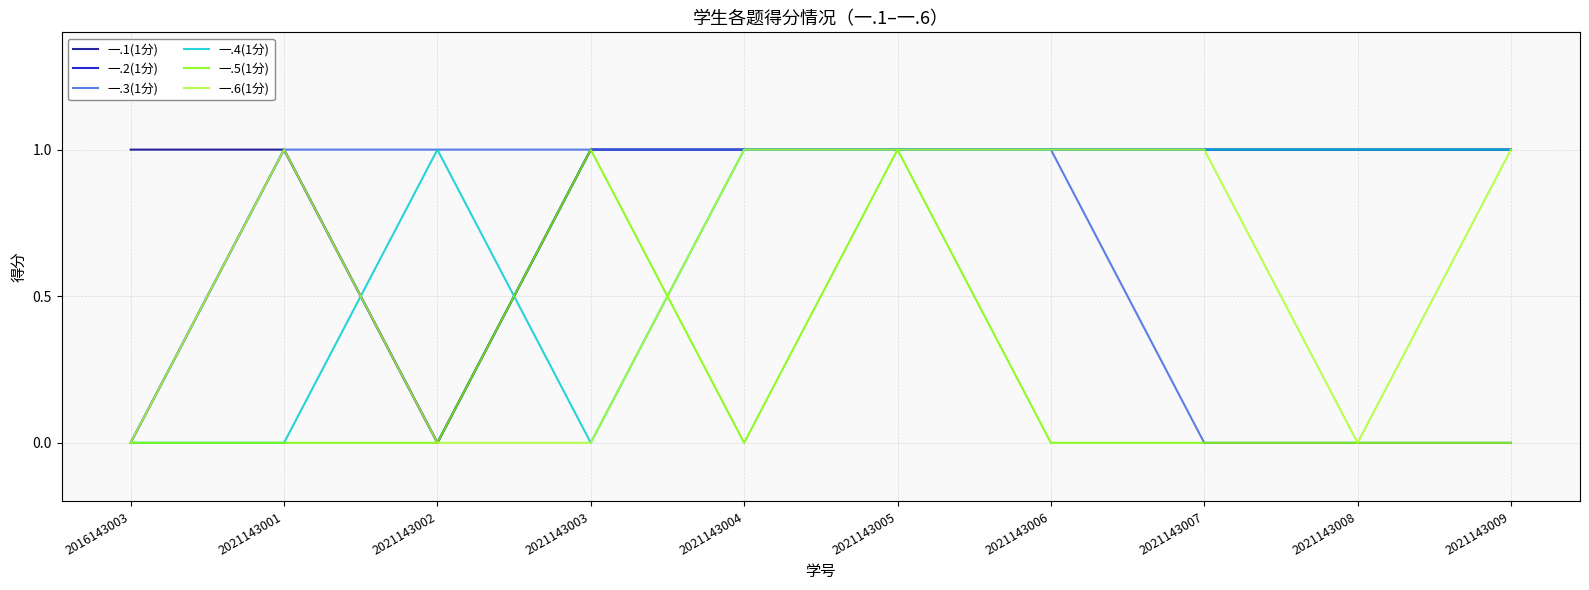

Reading right to left, transcribe all the data shown in this chart.

一.1(1分): 1	1	1	1	1	1	1	0	1	1
一.2(1分): 1	1	1	1	1	1	1	0	1	0
一.3(1分): 0	0	0	1	1	1	1	1	1	0
一.4(1分): 1	1	1	1	1	1	0	1	0	0
一.5(1分): 0	0	0	0	1	0	1	0	0	0
一.6(1分): 1	0	1	1	1	1	0	0	1	0